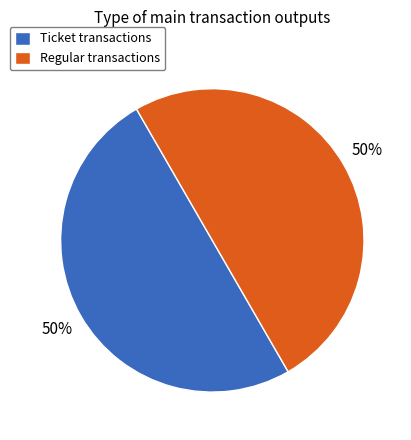

Is the sum of Ticket transactions and Regular transactions greater than half?

Yes